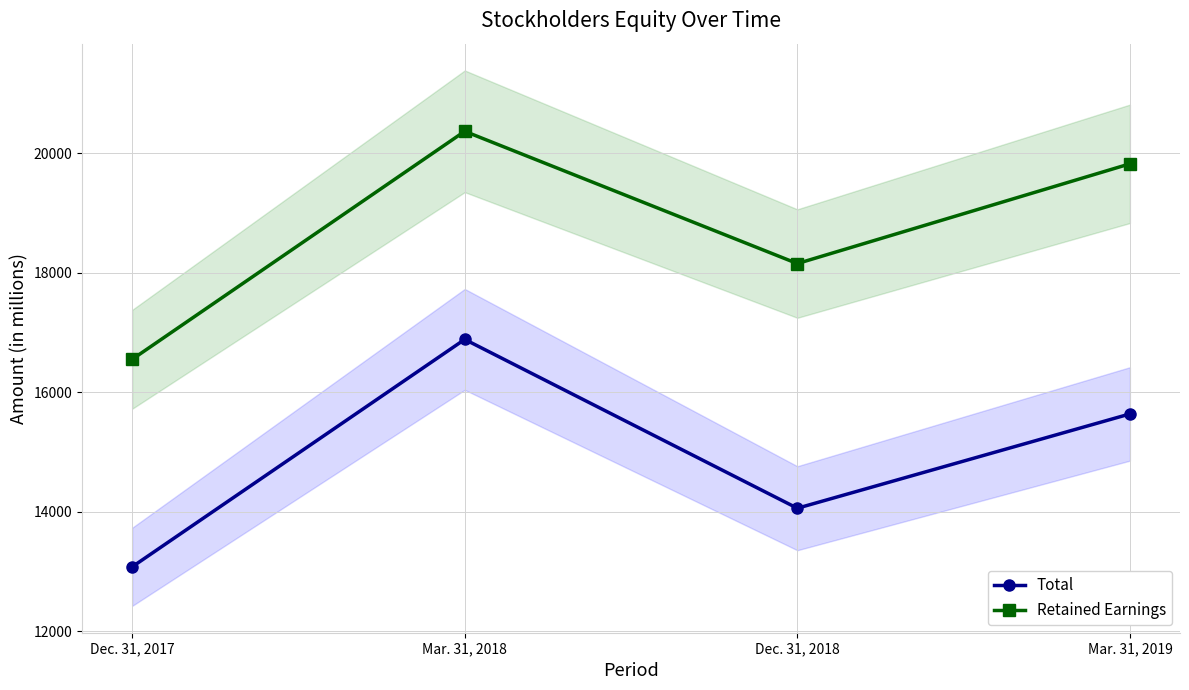

Which category has the lowest value across all series?

Dec. 31, 2017